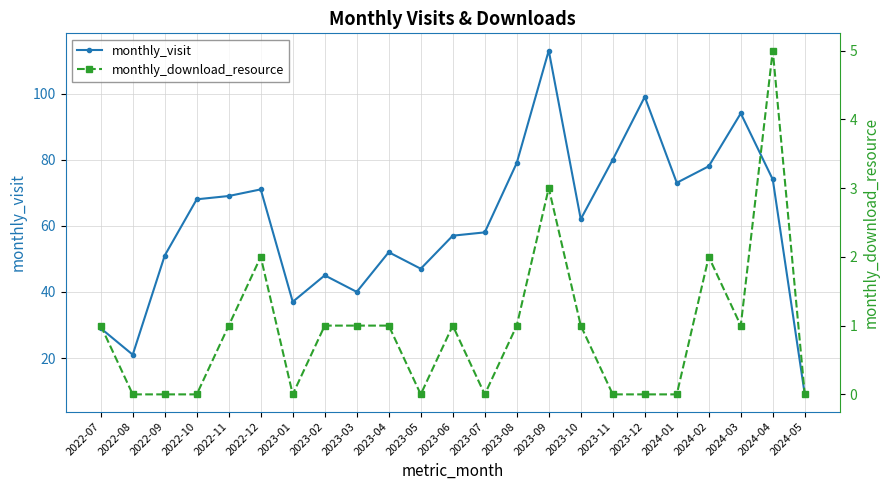

How many categories are shown in the chart?

23